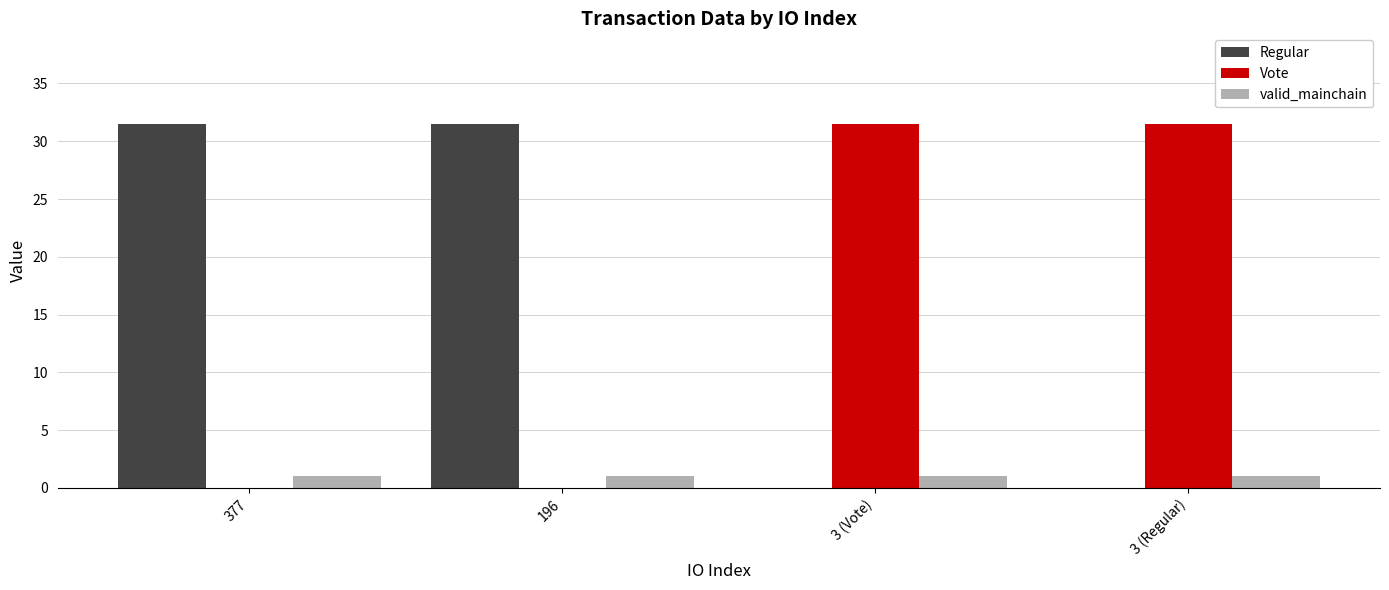

What is the total value across all series at 3 (Vote)?

32.5